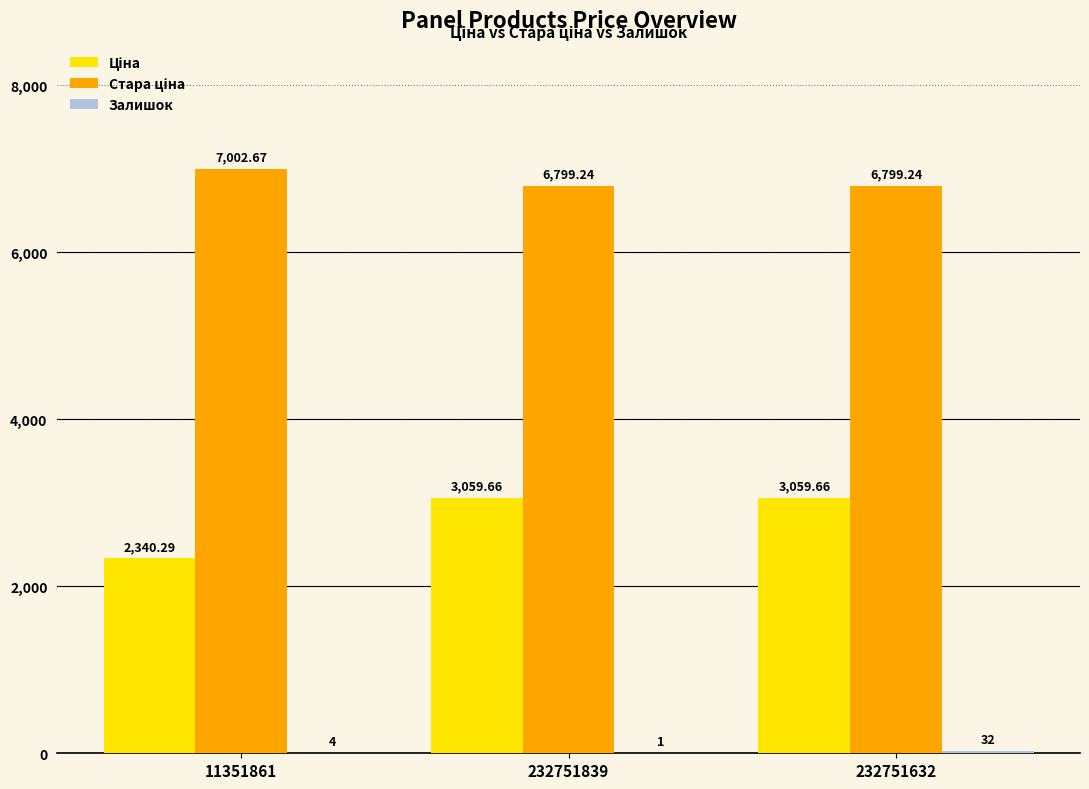

What is the total value across all series at 232751839?

9859.9